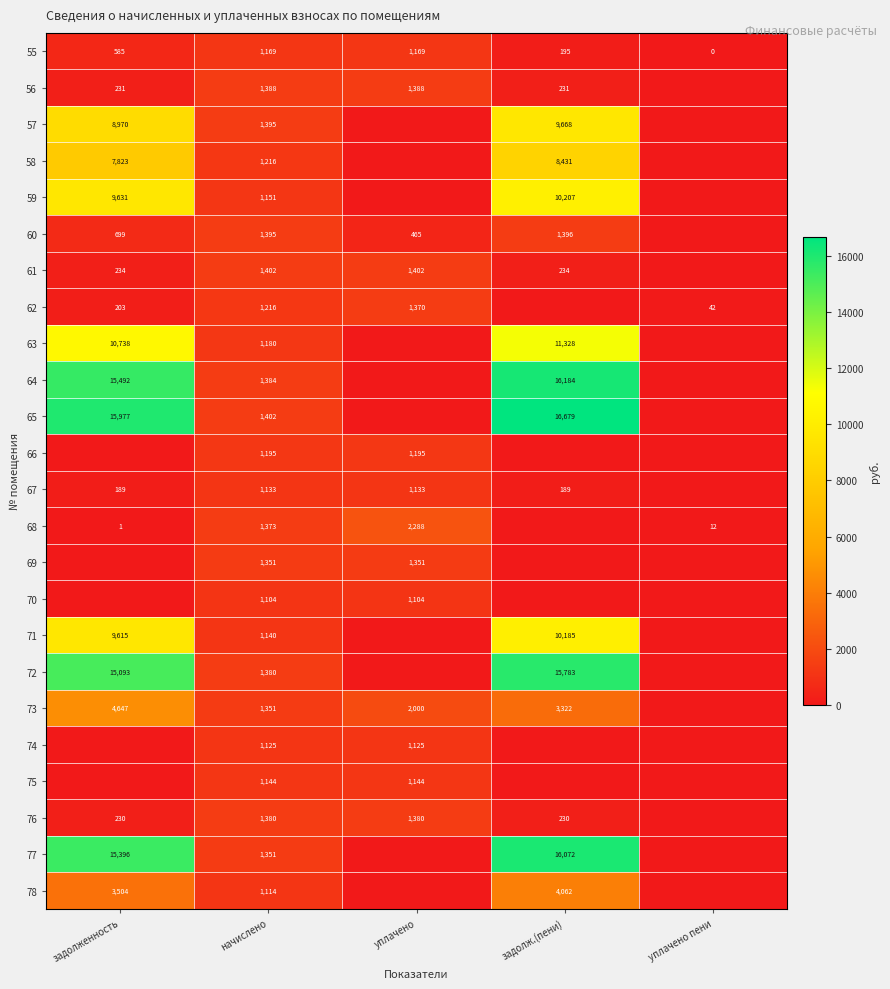

Between уплачено пени and задолженность, which is larger?

задолженность